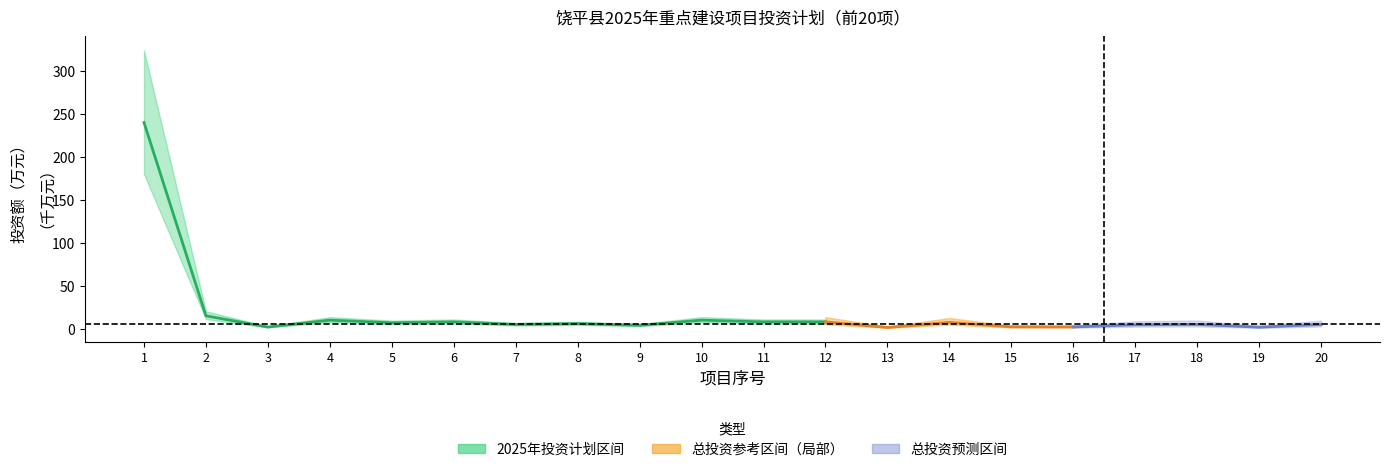

What is the ratio of the value at 5 to the value at 12?

0.9